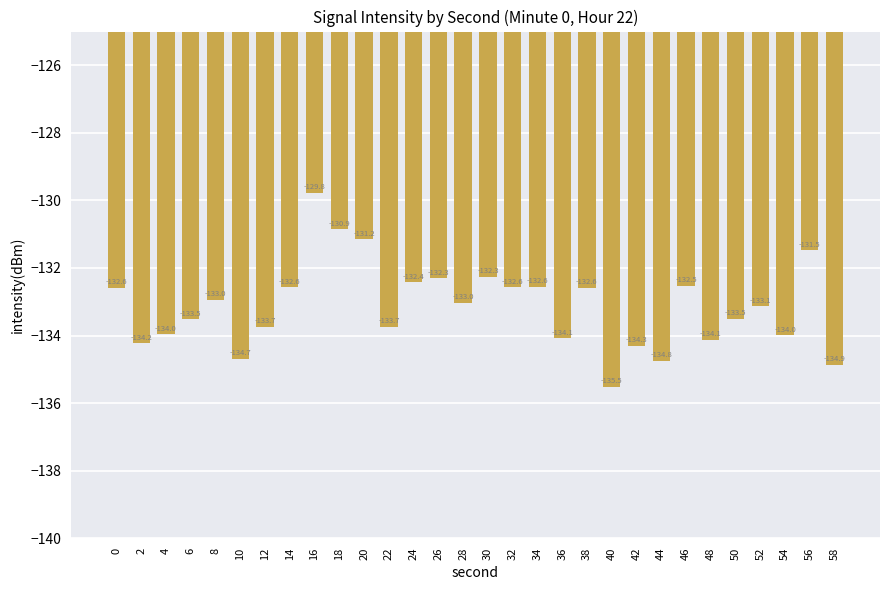

Which label corresponds to the smallest value in the chart?

40